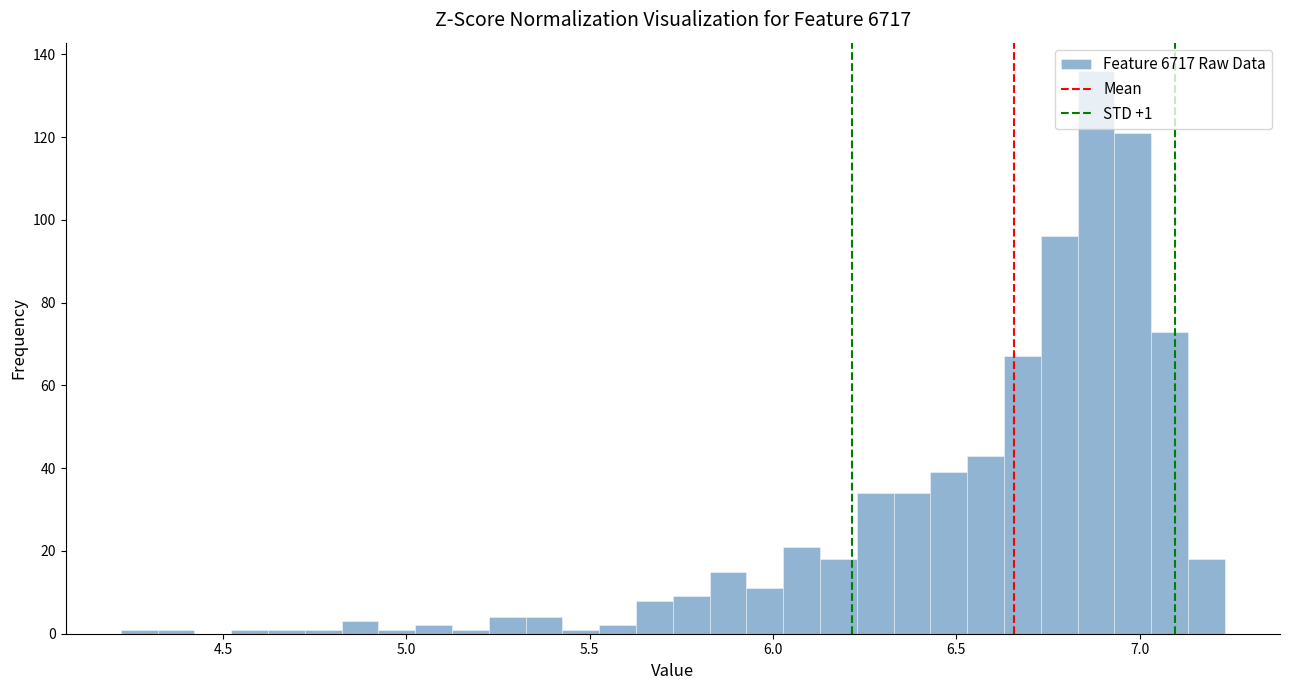

Around what value on the x-axis is the tallest bar? Give the approximate position of its centre, as read against the axis.

6.90